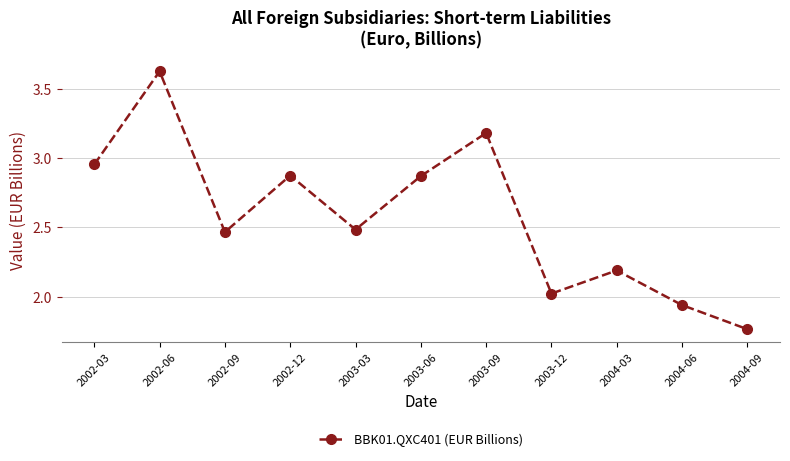

Count the number of categories in the chart.

11